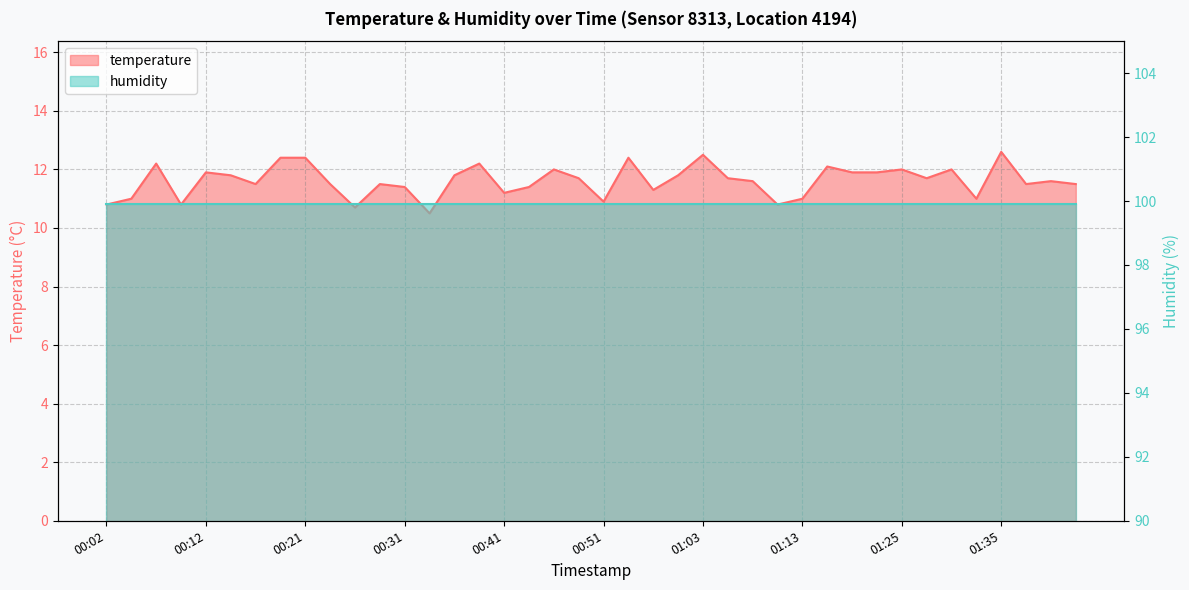

What is the ratio of the value at 01:37 to the value at 00:36?

1.0